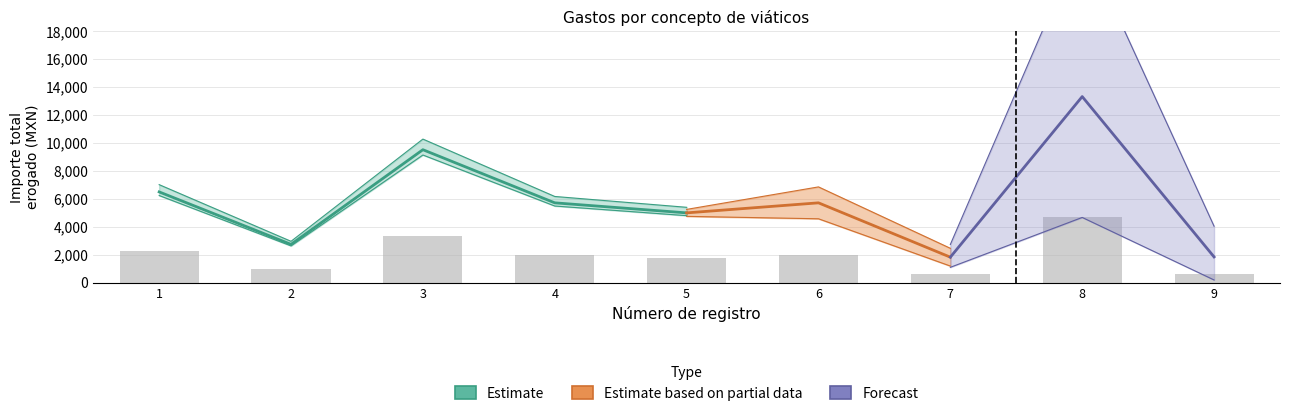

How many groups of bars are there?

9